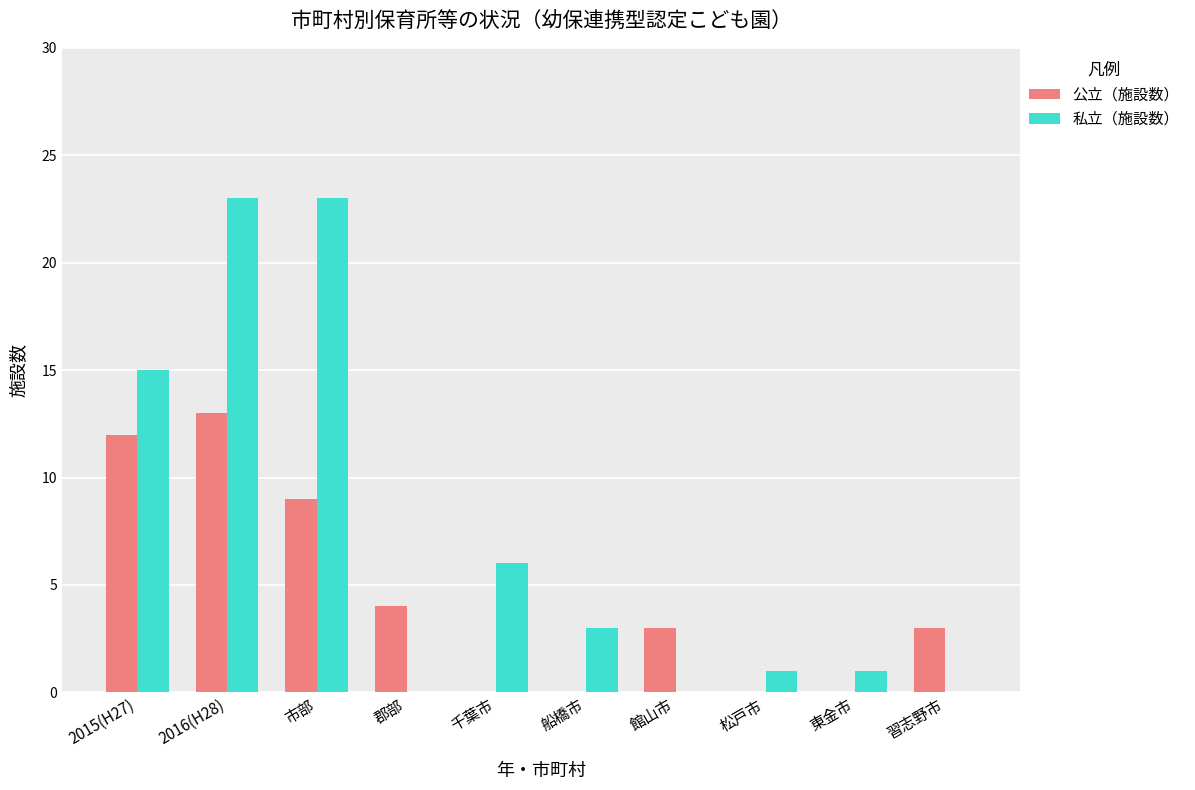

Count the number of data series in this chart.

2